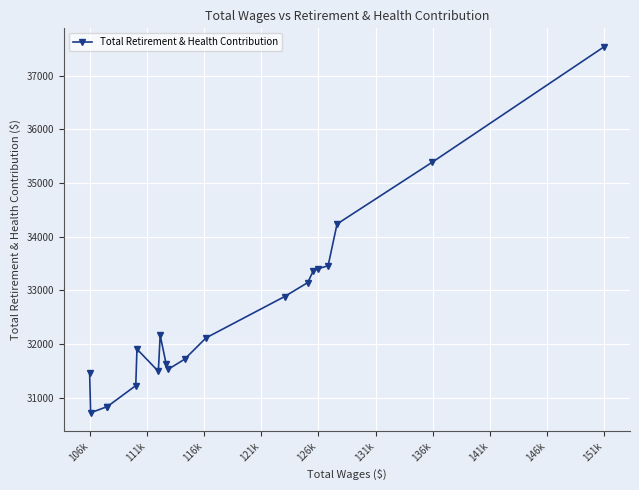

What is the greatest value displayed?

37539